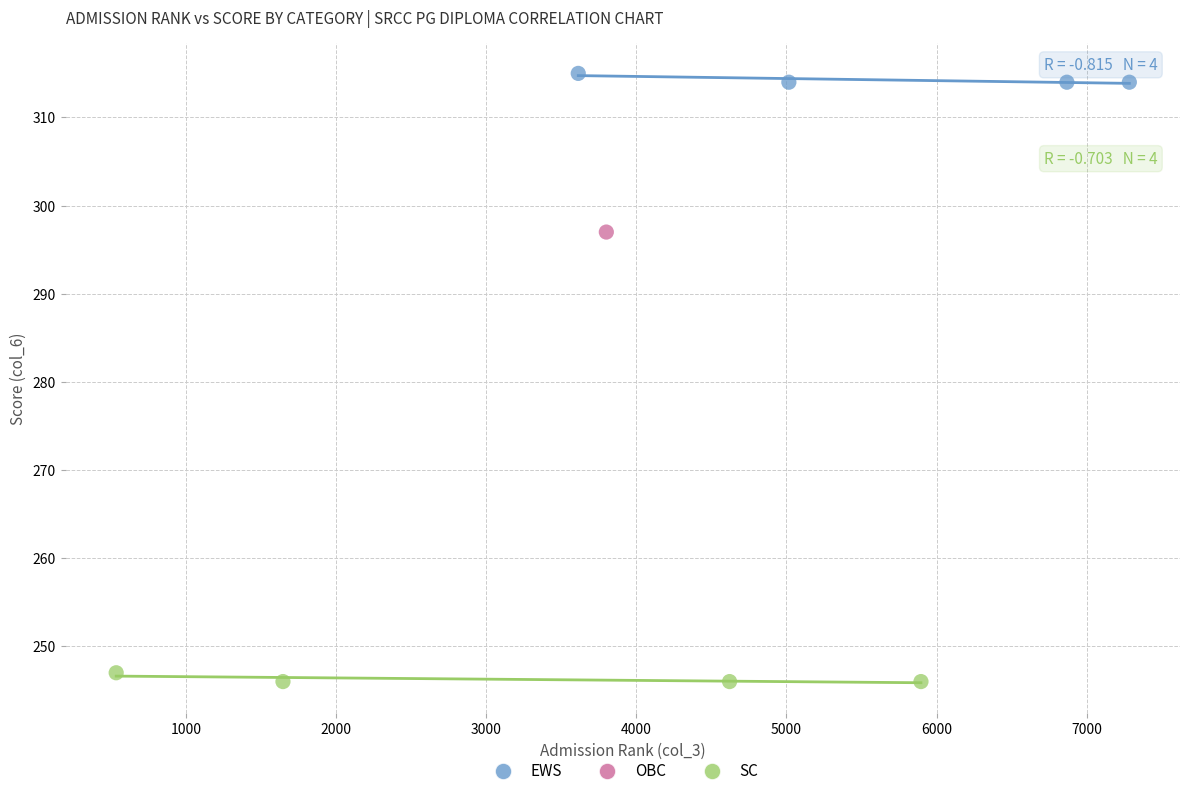

Which series reaches the minimum Y coordinate?

SC